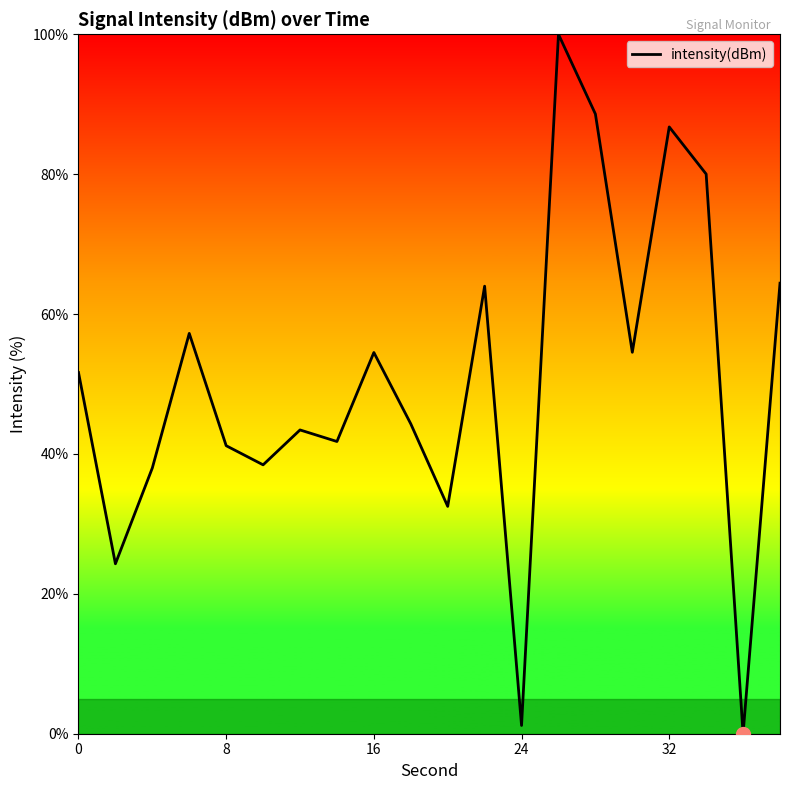

How many lines are shown in the chart?

1